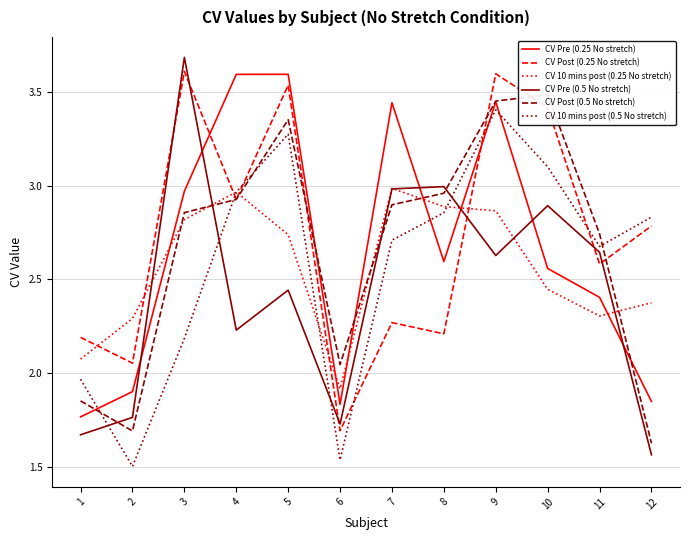

In CV 10 mins post (0.5 No stretch), how many points are lower than both neighbors (excluding endpoints)?

3